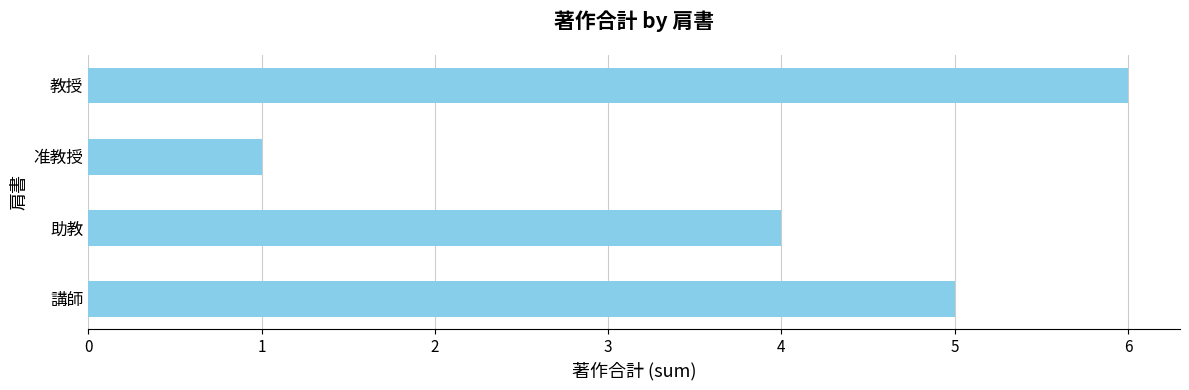

What is the minimum value shown in the chart?

1